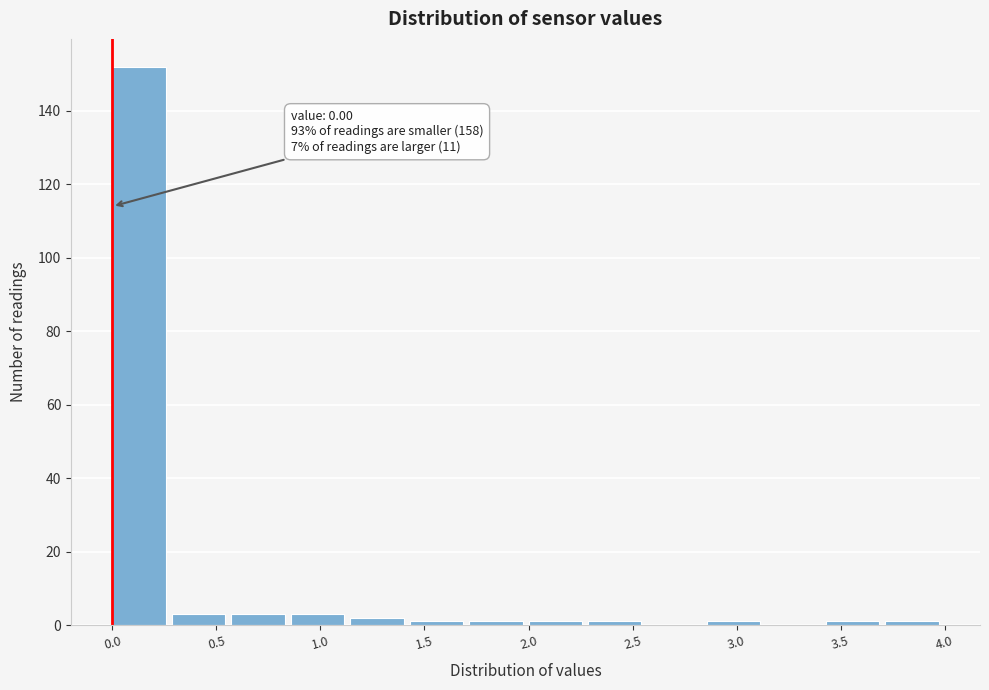

Over which range of the x-axis is the bar tallest?

0.00 to 0.30